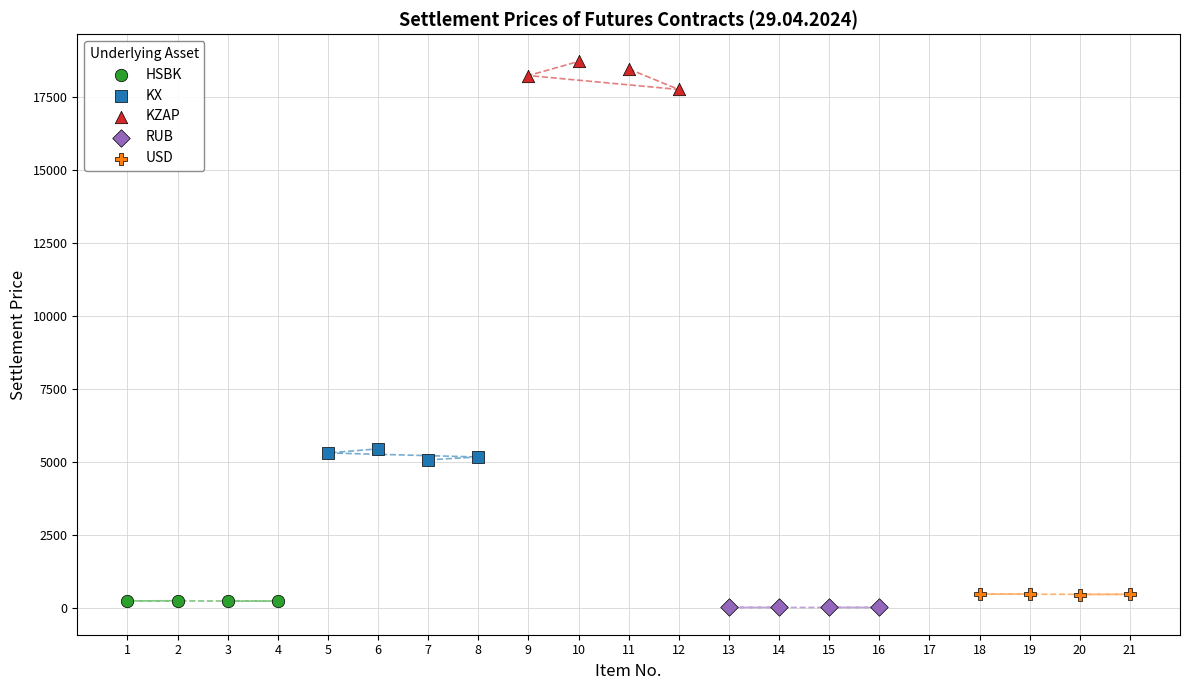

Which series contains the highest Y value?

KZAP